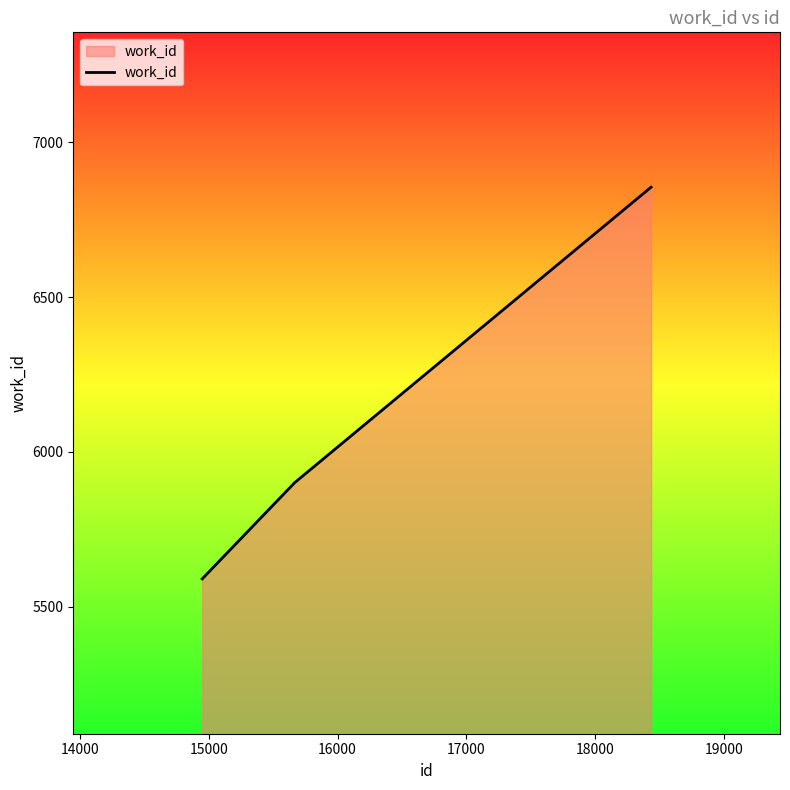

What is the maximum value shown in the chart?

6855